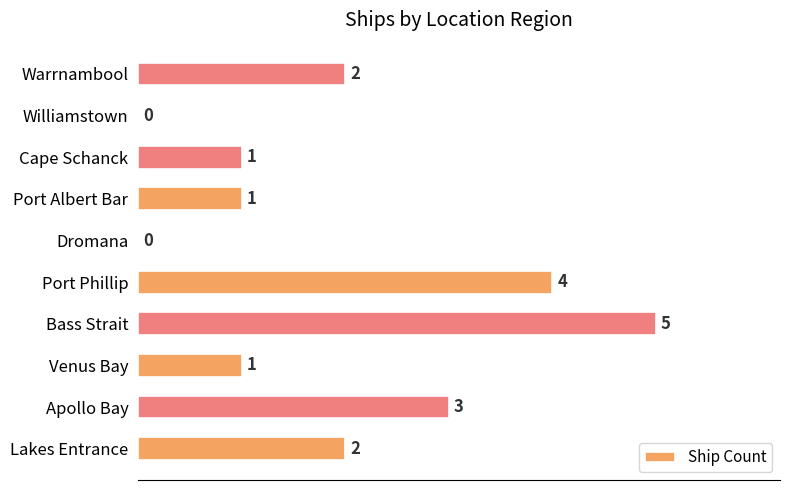

Reading bottom to top, transcribe all the data shown in this chart.

Lakes Entrance=2	Apollo Bay=3	Venus Bay=1	Bass Strait=5	Port Phillip=4	Dromana=0	Port Albert Bar=1	Cape Schanck=1	Williamstown=0	Warrnambool=2